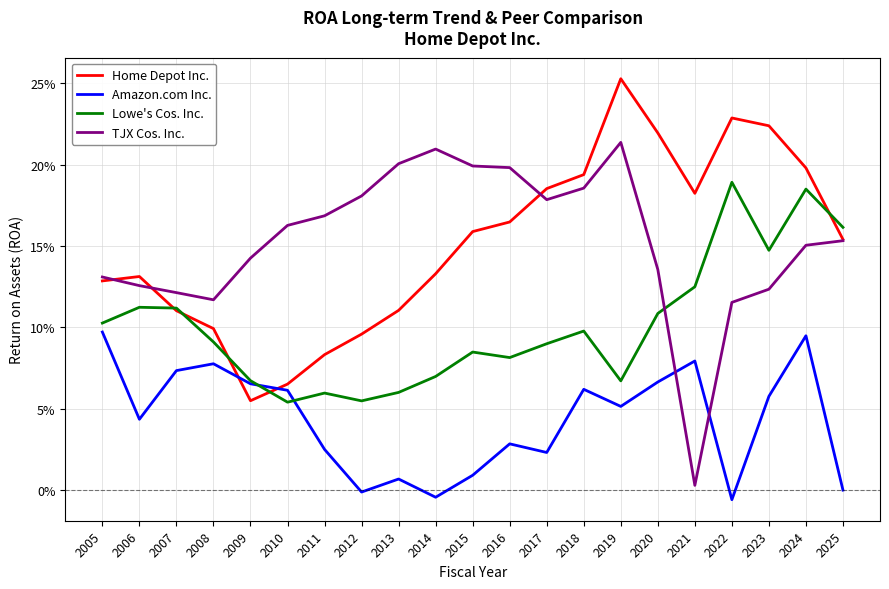

Rank the categories by TJX Cos. Inc. value from highest to lowest.

2019, 2014, 2013, 2015, 2016, 2018, 2012, 2017, 2011, 2010, 2025, 2024, 2009, 2020, 2005, 2006, 2023, 2007, 2008, 2022, 2021